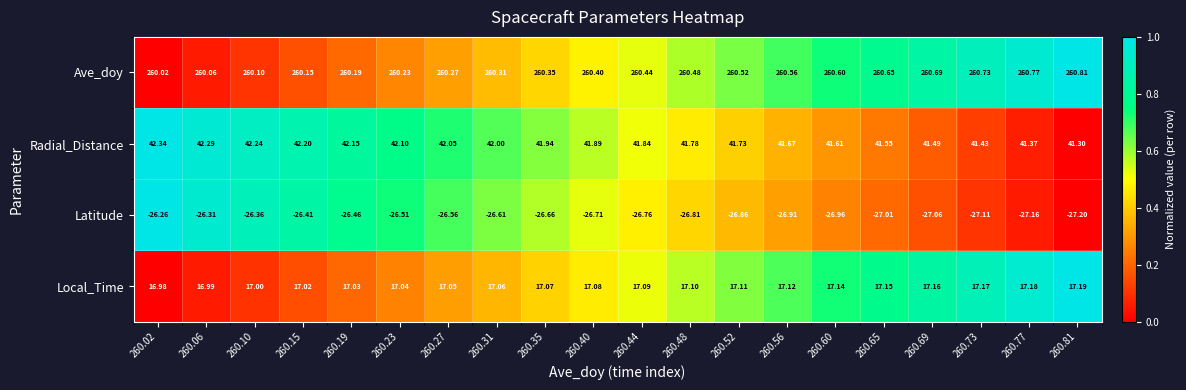

What is the total value across all series at 260.65?

292.3